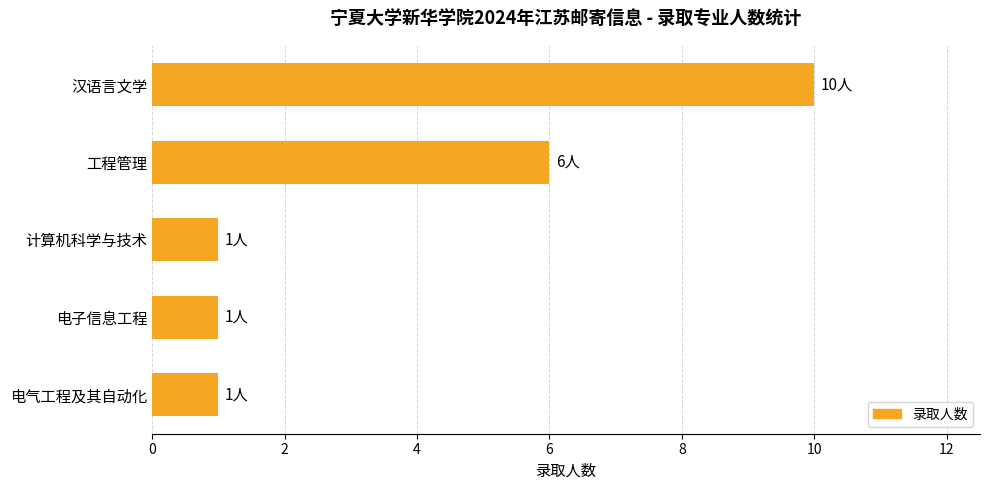

What is the sum of the values at 汉语言文学 and 计算机科学与技术?

11